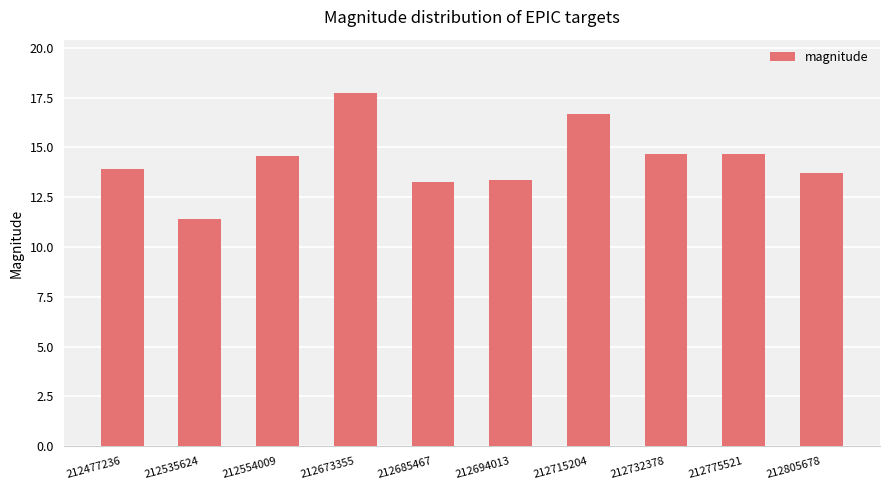

The value at 212732378 is 14.7. True or false?

True